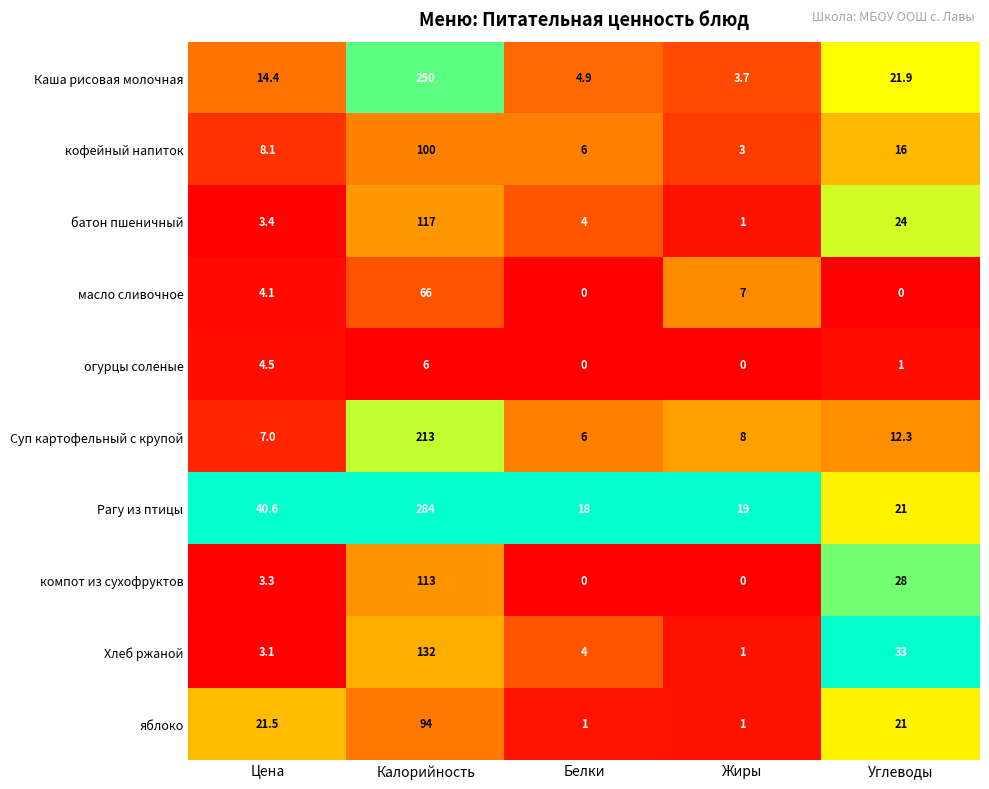

At which category does the chart reach its peak across all series?

Калорийность